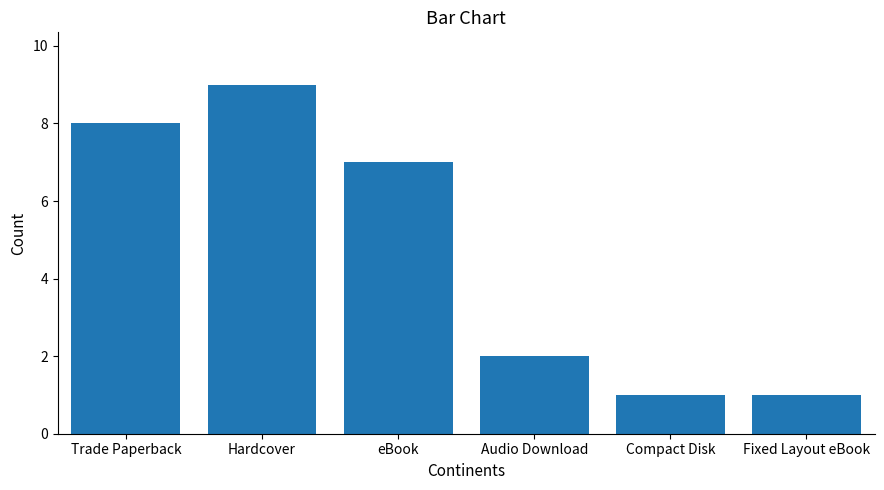

True or false: the data shows 1 at Fixed Layout eBook.

True